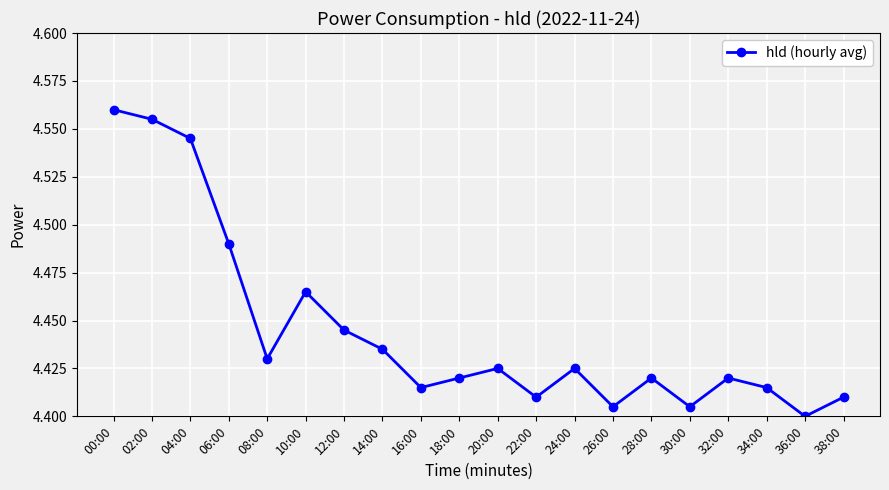

The value at 28:00 is 7.5. True or false?

False